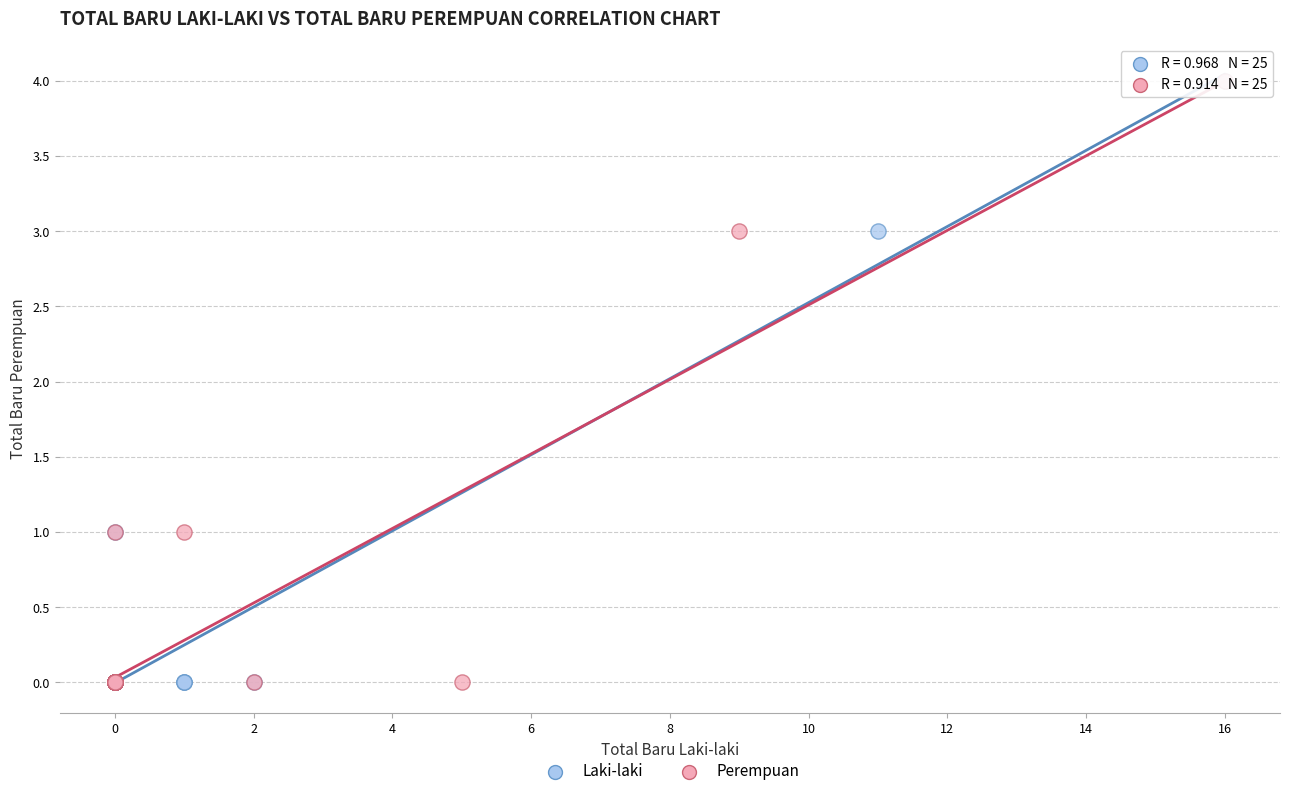

What are all the series names shown in the legend?

Laki-laki, Perempuan